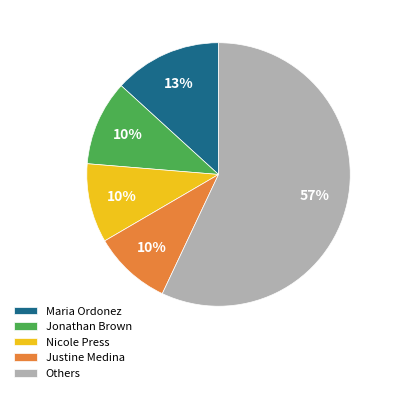

To the nearest percent, what is the difference between the largest and smallest slice percentages?

47%